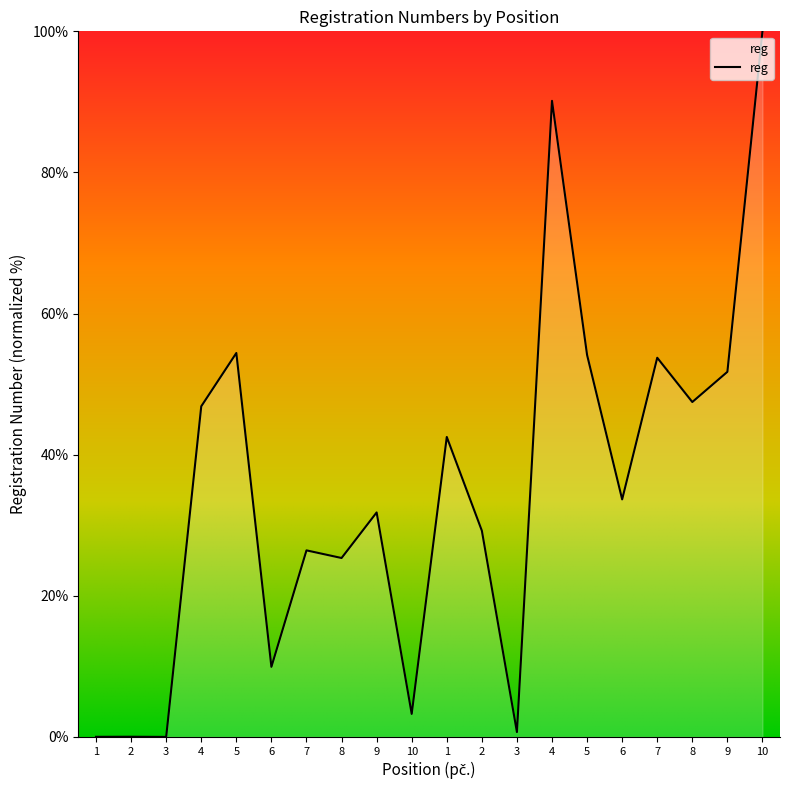

List the labels in order of value, smallest first.

3, 1, 2, 3, 10, 6, 8, 7, 2, 9, 6, 1, 4, 8, 9, 7, 5, 5, 4, 10